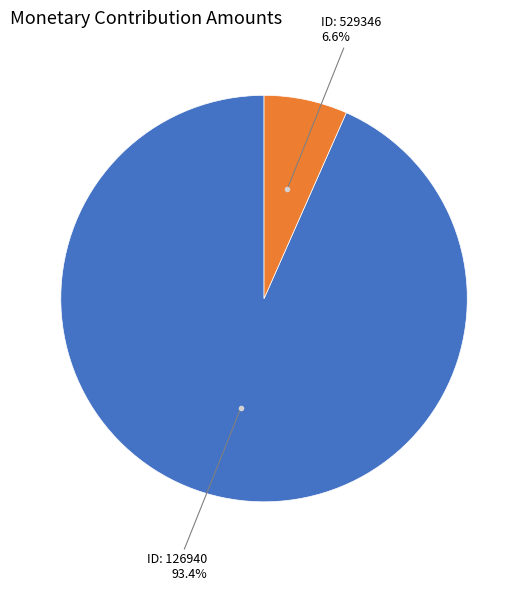

How many segments does this pie chart have?

2